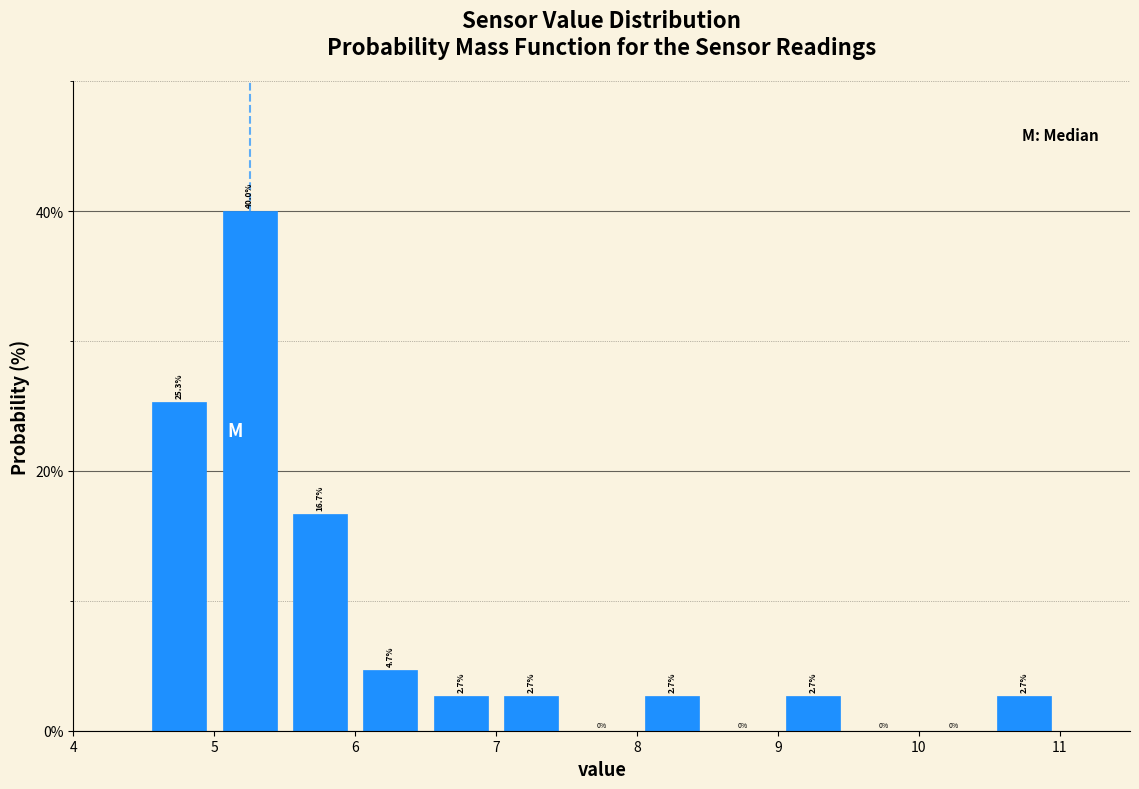

What is the height of the bar covering 5.0 to 5.5 on the x-axis?

40.0